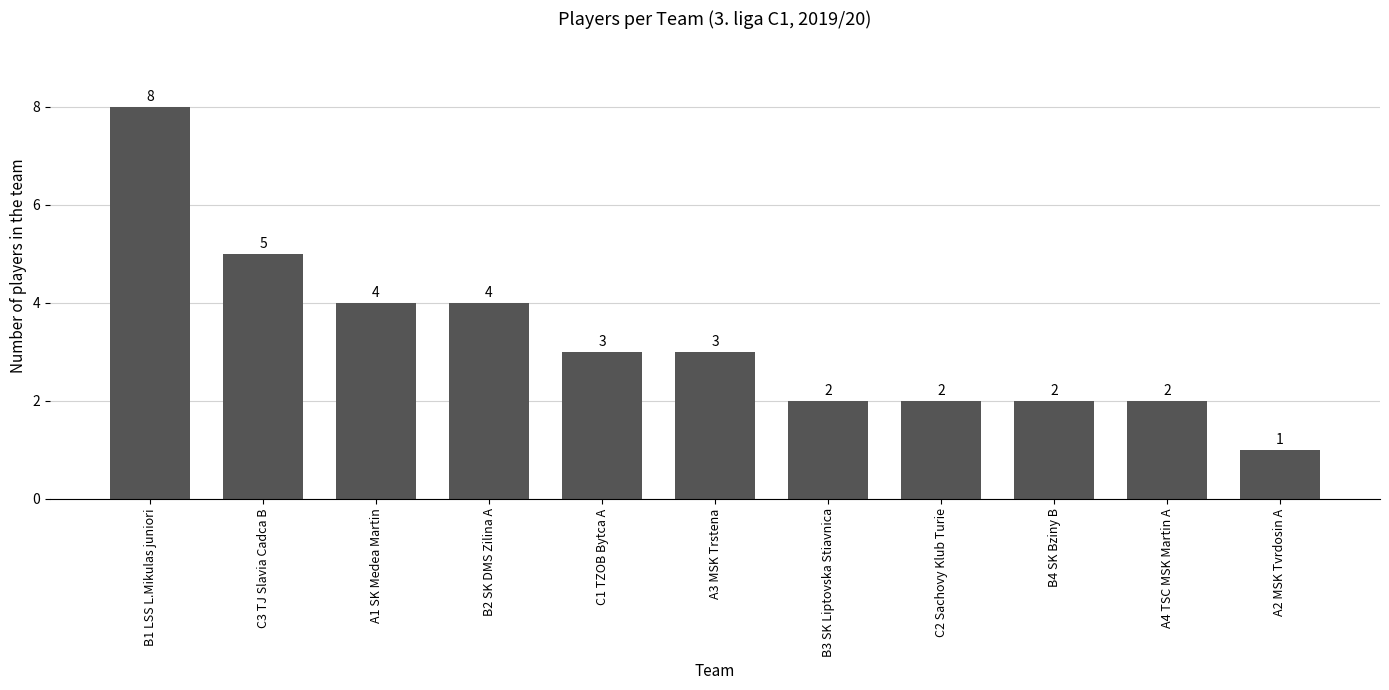

Which category has the highest value across all series?

B1 LSS L.Mikulas juniori